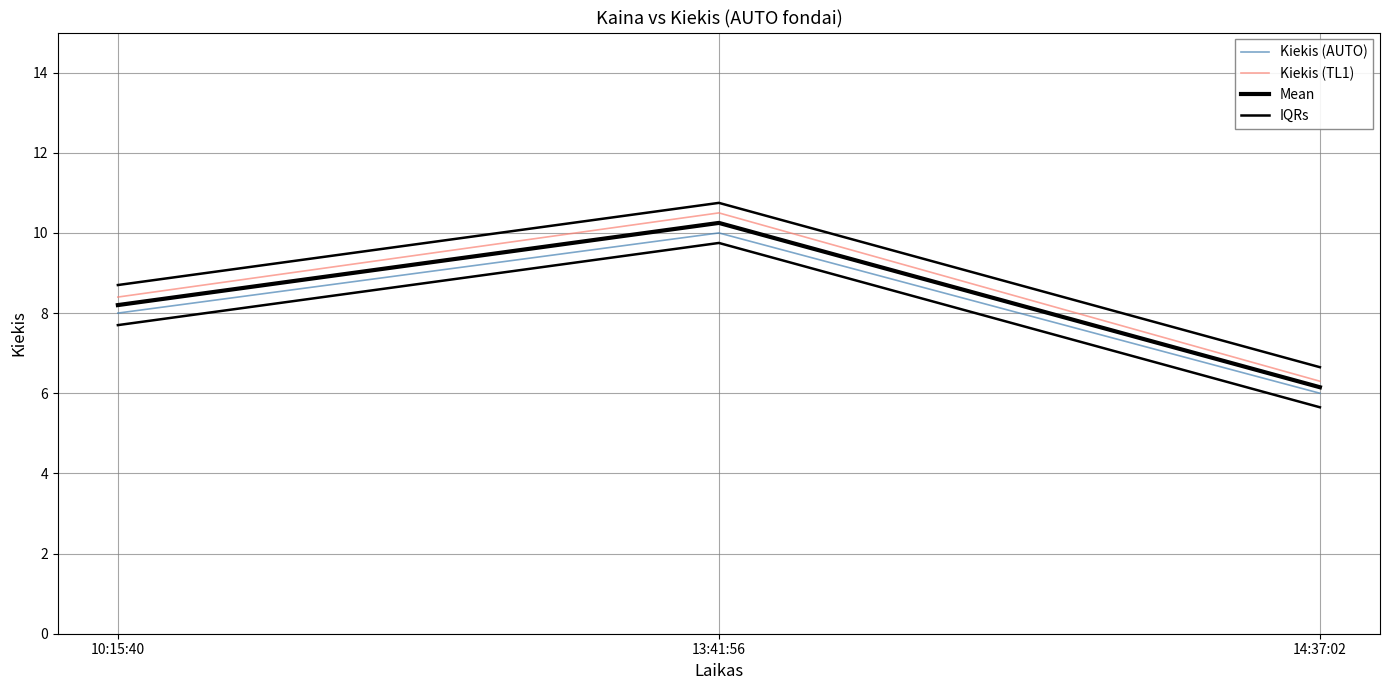

Which series has the widest spread of values?

Kiekis (TL1)